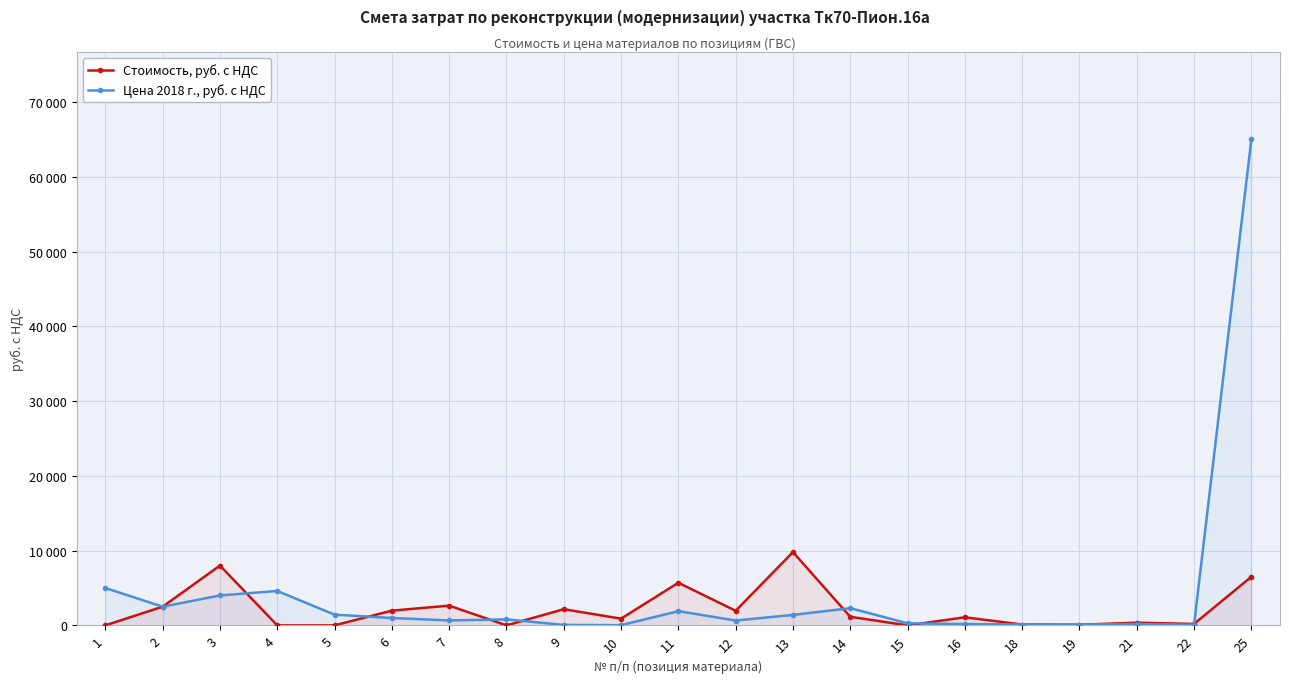

How many interior local peaks does the Цена 2018 г., руб. с НДС series have?

5